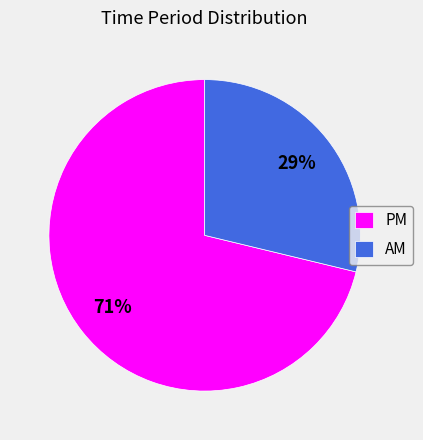

To the nearest percent, what is the difference between the largest and smallest slice percentages?

42%